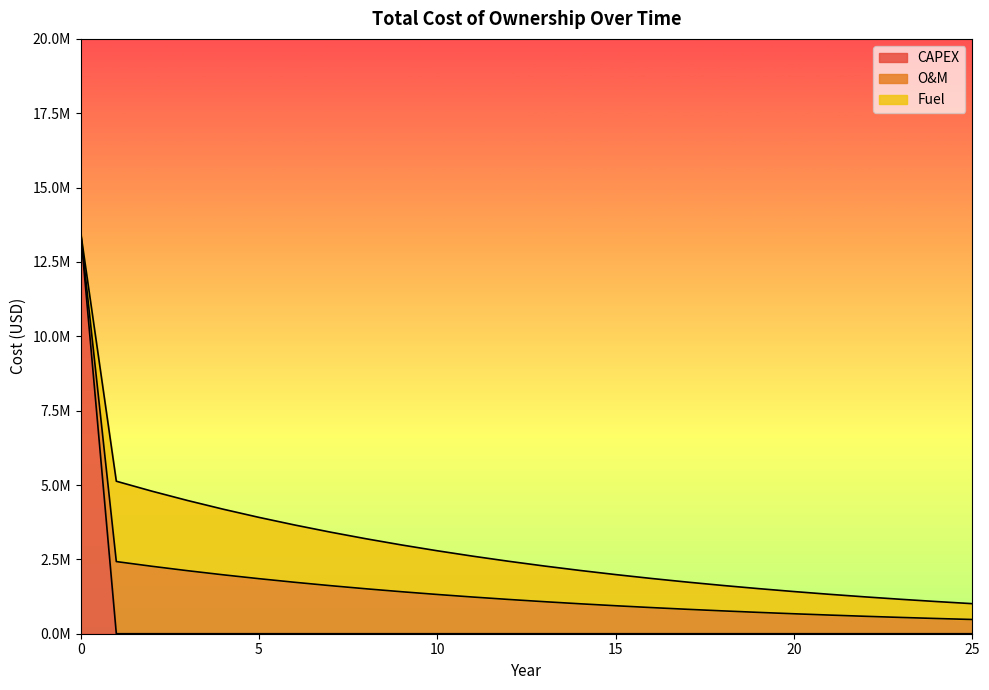

How many data points in Fuel are above 1199709?

13